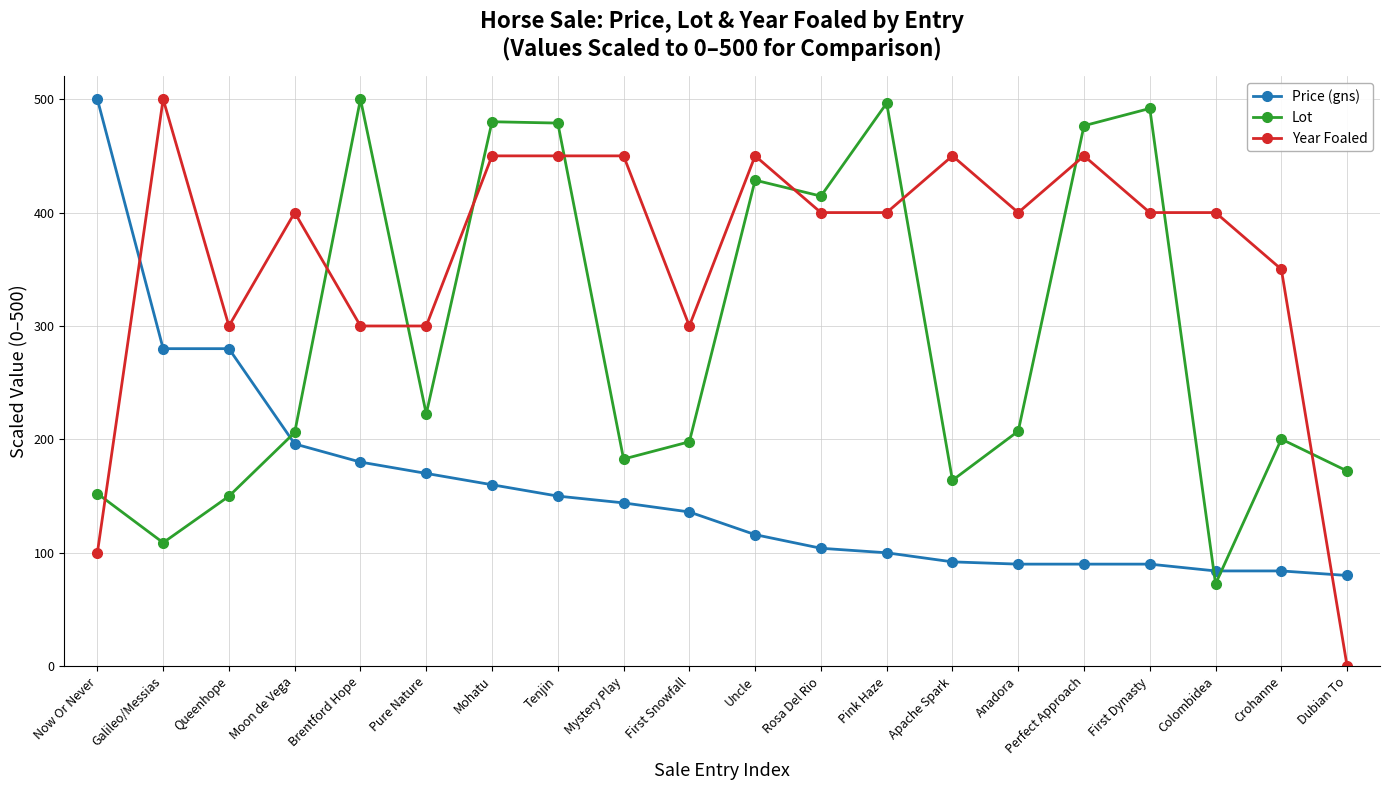

What is the greatest value displayed?

500.0